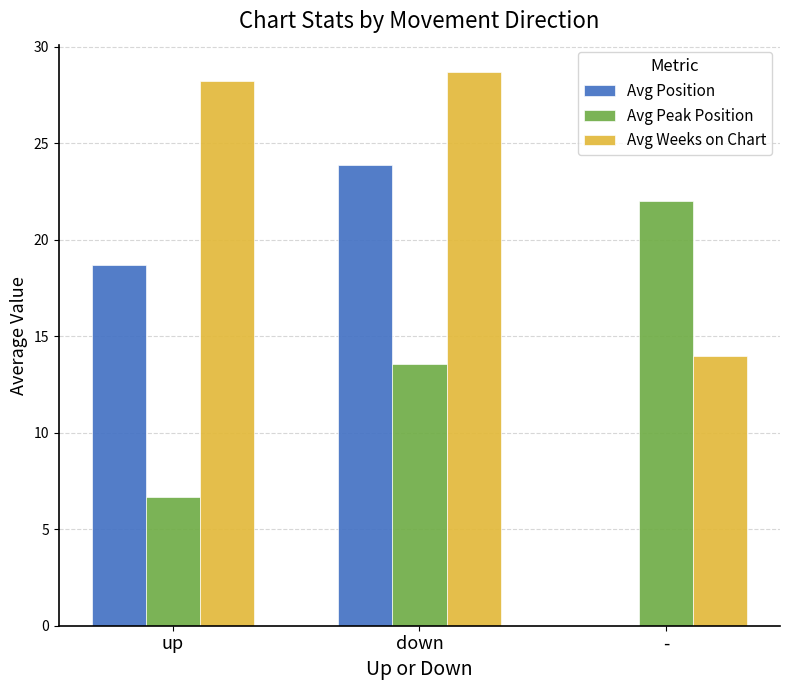

Reading left to right, extract all data points from this chart.

Avg Position: up=18.7	down=23.9	-=0.0
Avg Peak Position: up=6.7	down=13.6	-=22.0
Avg Weeks on Chart: up=28.2	down=28.7	-=14.0